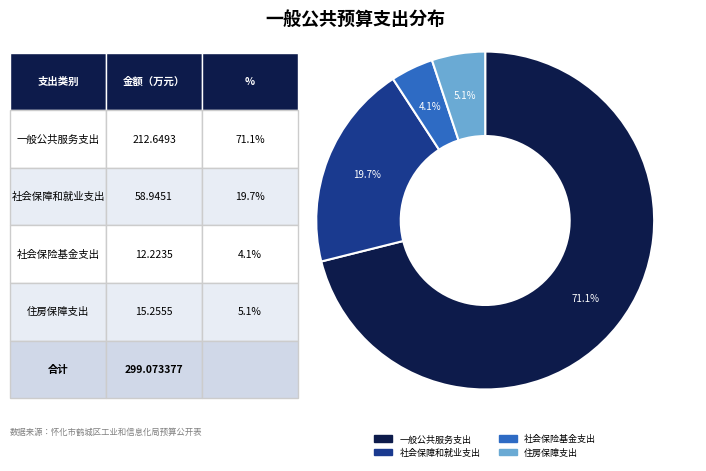

The 社会保险基金支出 slice represents 18% of the pie. True or false?

False